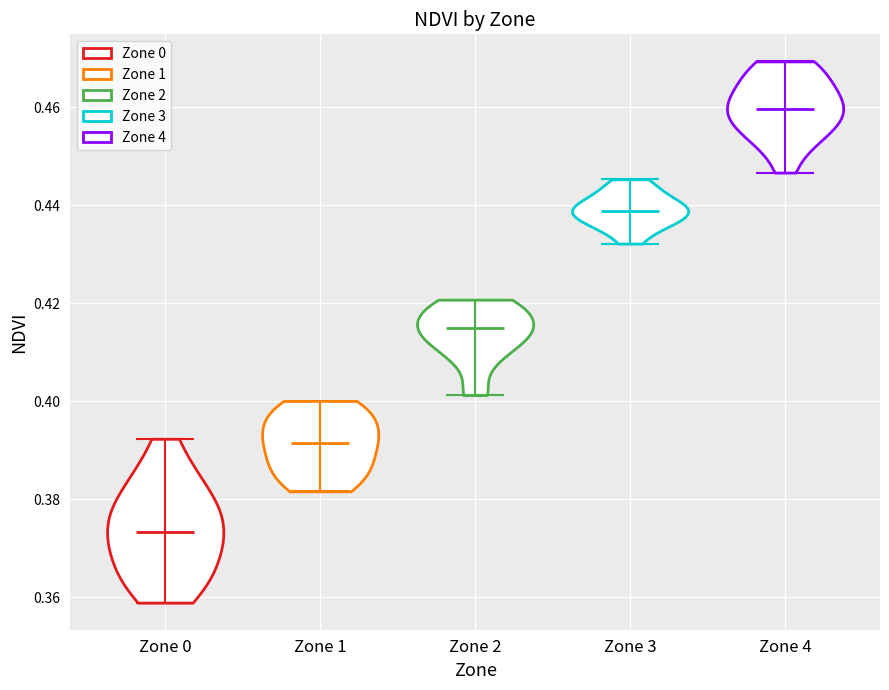

Reading left to right, read every violin against the y-axis: where its median line is, and the lowest and highest points it reaches. The values are not printed on the chart, so give them approximately, as read against the axis.

Zone 0: median line 0.374, lowest point 0.358, highest point 0.392
Zone 1: median line 0.392, lowest point 0.382, highest point 0.400
Zone 2: median line 0.414, lowest point 0.402, highest point 0.420
Zone 3: median line 0.438, lowest point 0.432, highest point 0.446
Zone 4: median line 0.460, lowest point 0.446, highest point 0.470